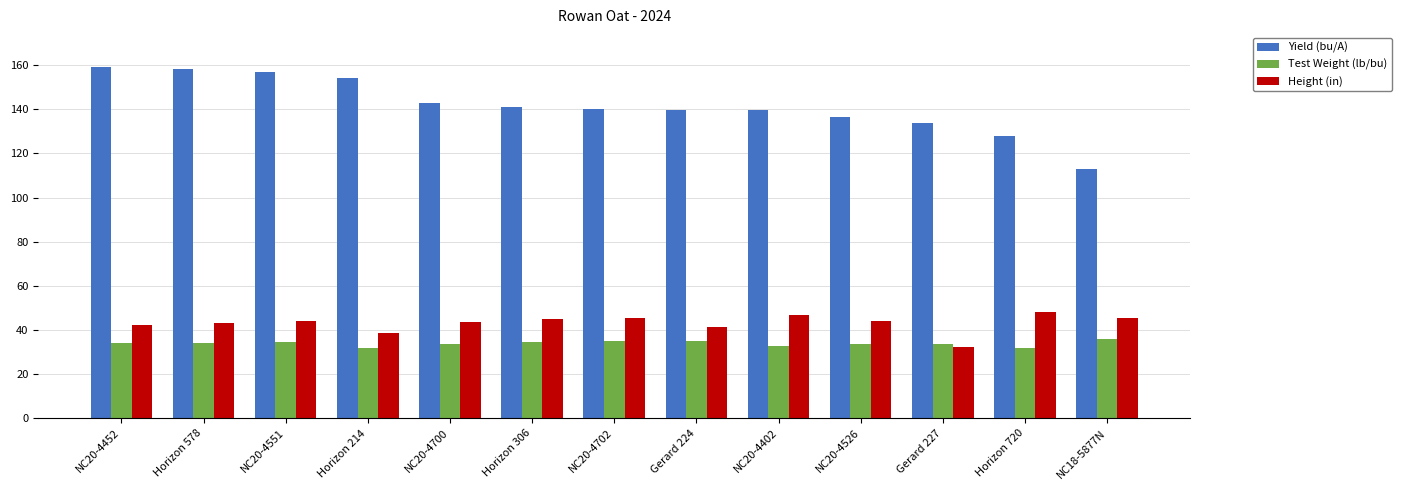

What is the sum of all Test Weight (lb/bu) values?

440.8